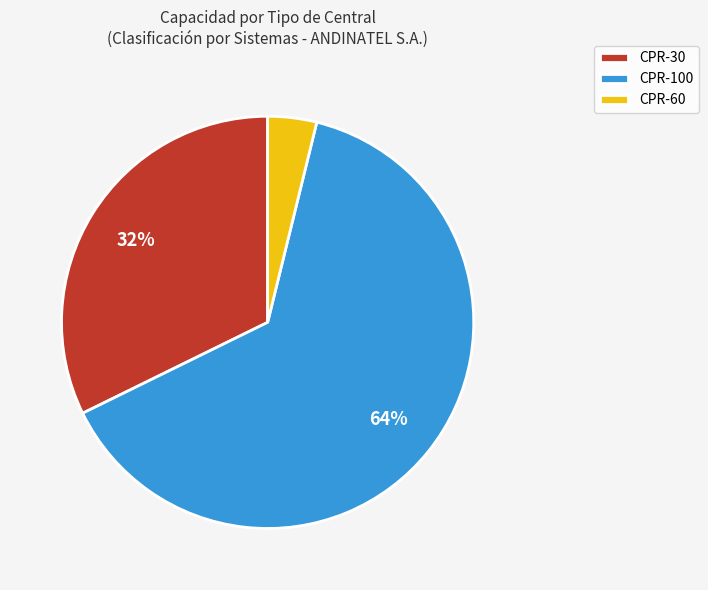

To the nearest percent, what percentage of the pie is CPR-30?

32%